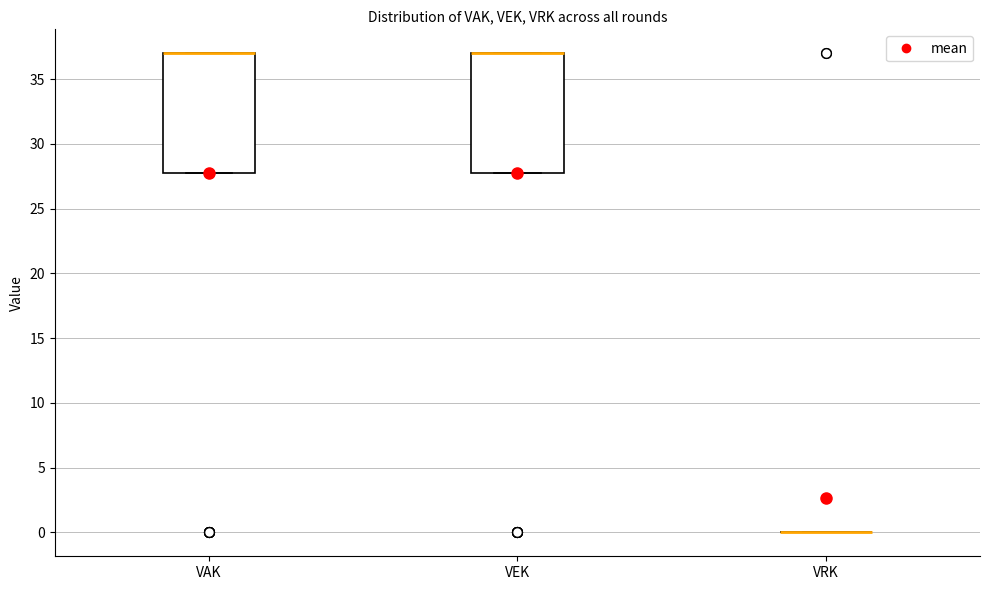

Reading left to right, transcribe this box plot: for each box, give where its median line is, the range the box spans, and where its two whiskers end, as read against the y-axis. The values are not printed on the chart, so give them approximately, as read against the axis.

VAK: median 37 (drawn on the box's upper edge), box 28 to 37, whiskers 28 to 37
VEK: median 37 (drawn on the box's upper edge), box 28 to 37, whiskers 28 to 37
VRK: box collapsed to a line at 0, whiskers 0 to 0